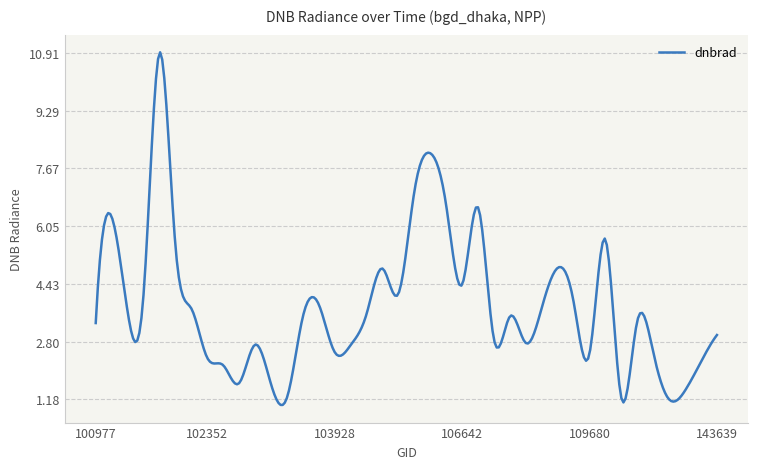

What is the difference between the maximum and minimum values?

9.9